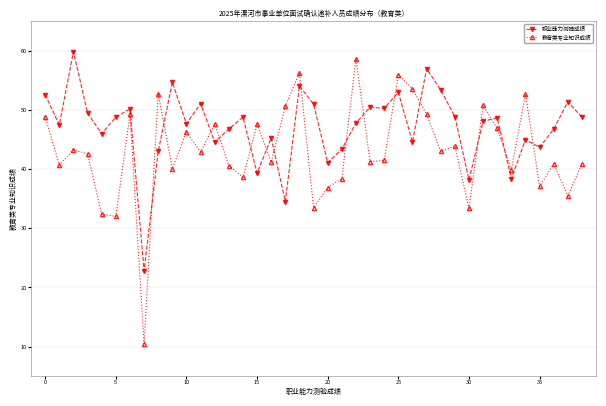

What is the value of the 教育类专业知识成绩 point at the 14th from the left?

40.6